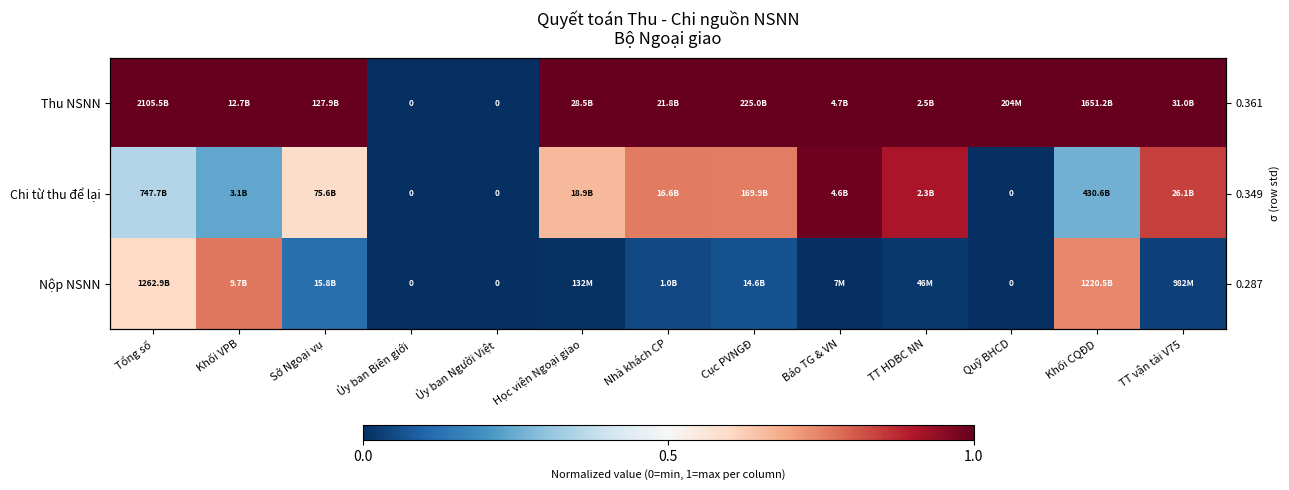

At how many categories does at least one series exceed 0?

11